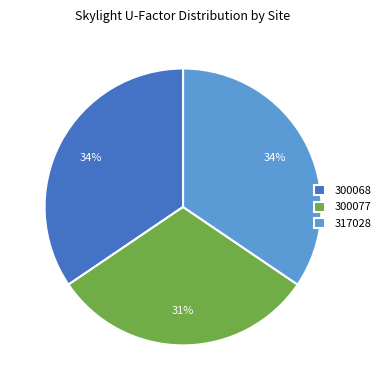

Does 300068 account for over 50% of the chart?

No